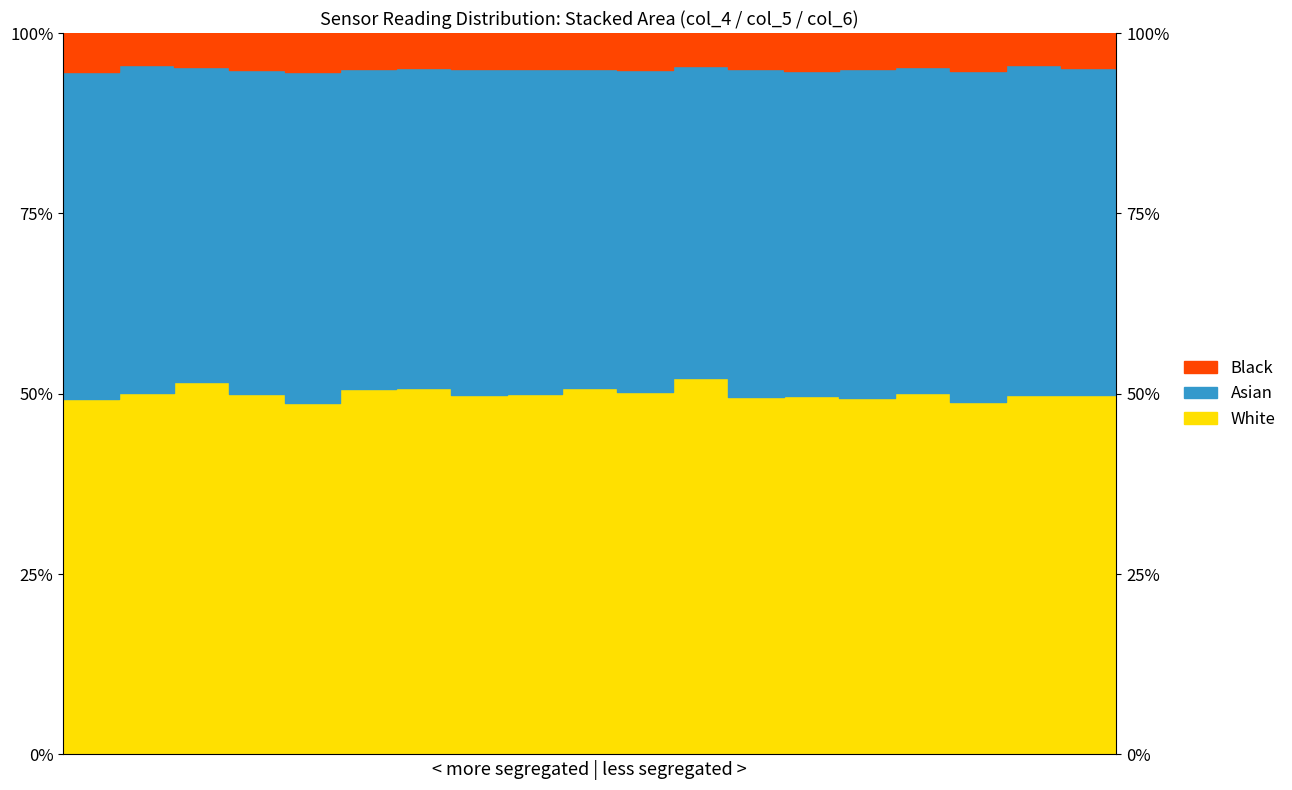

The col_6 series shows 937 at 61228. True or false?

True